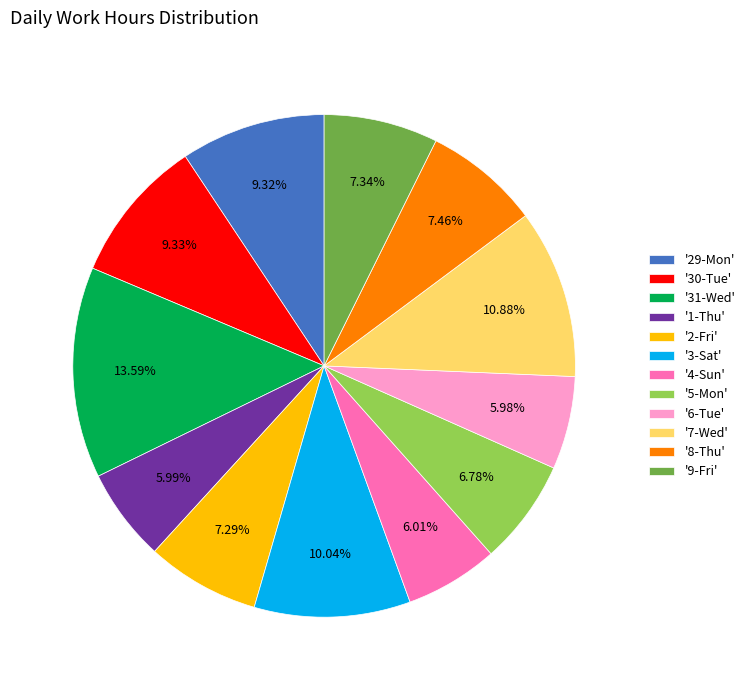

Is the sum of '5-Mon' and '4-Sun' greater than half?

No